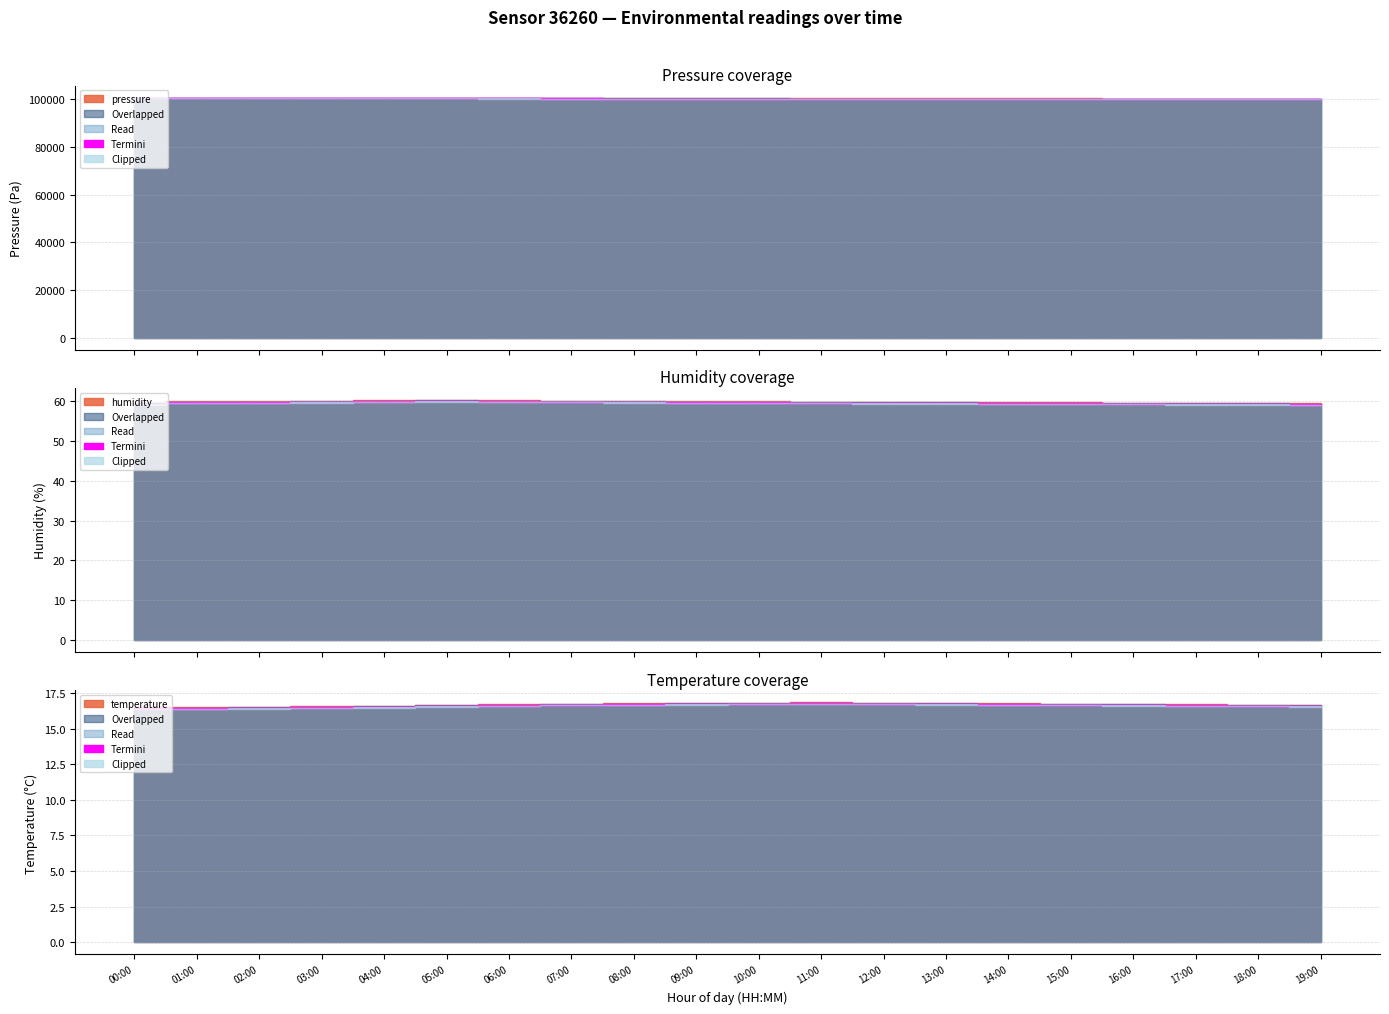

What is the difference between the maximum and minimum values in the humidity series?

0.8